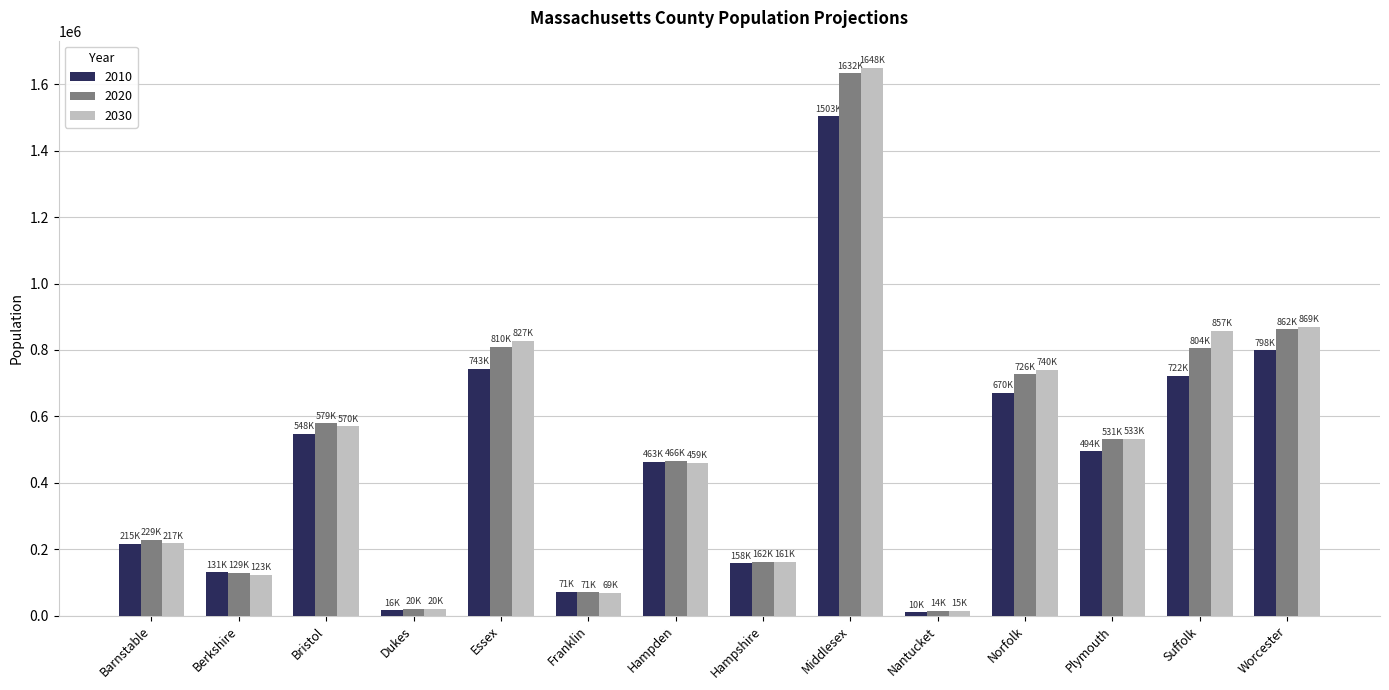

Which series has the largest range (max minus min)?

2030